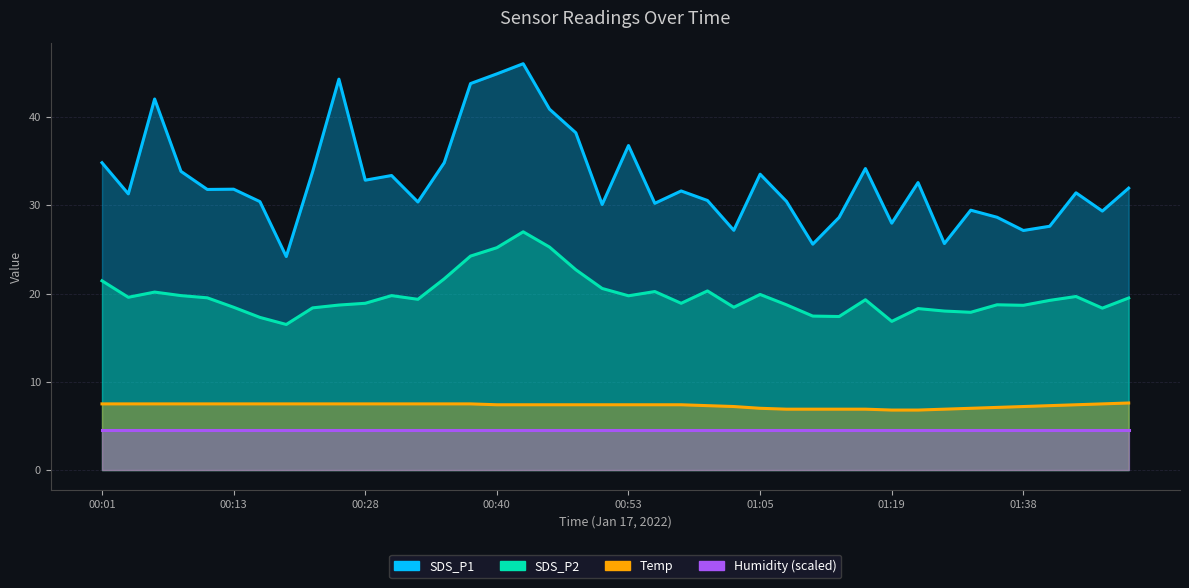

How many interior local peaks does the SDS_P1 series have?

12